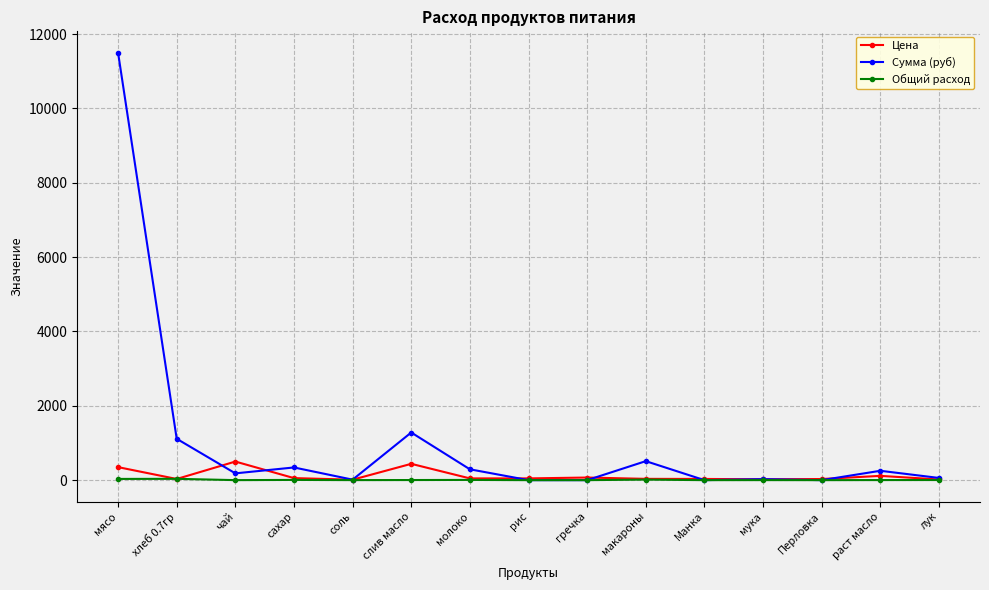

True or false: Сумма (руб) has a value of 291.6 at молоко.

True